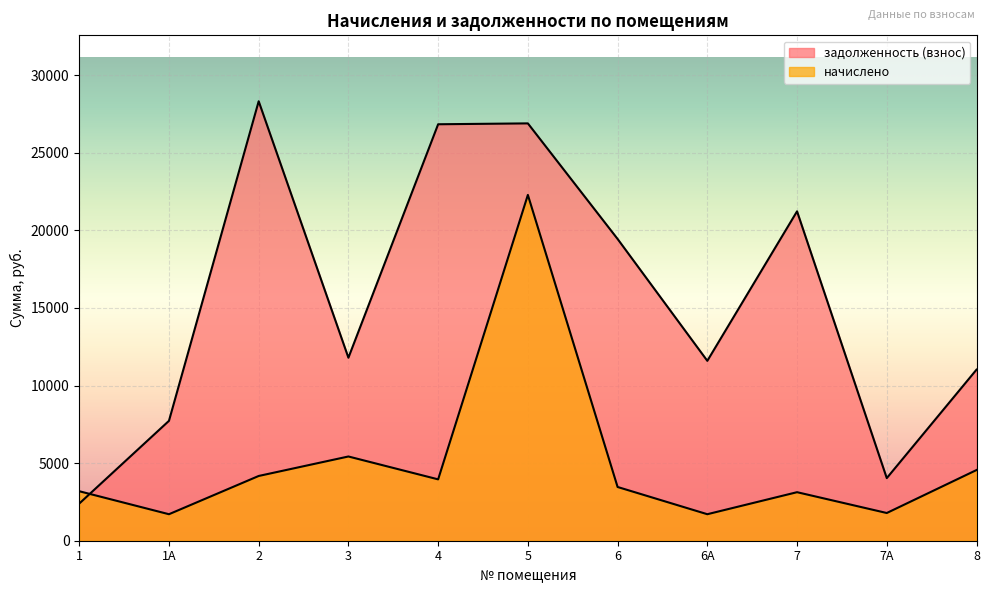

What is the sum of the задолженность (взнос) values at 6 and 6А?

31040.4